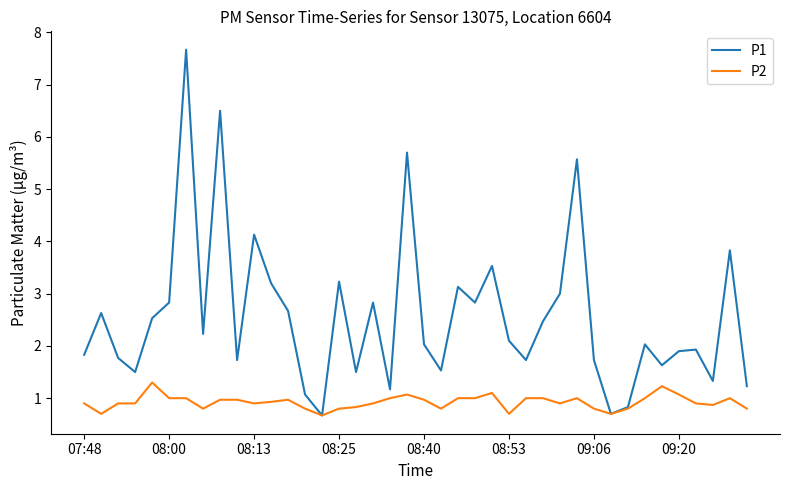

What is the greatest value displayed?

7.7